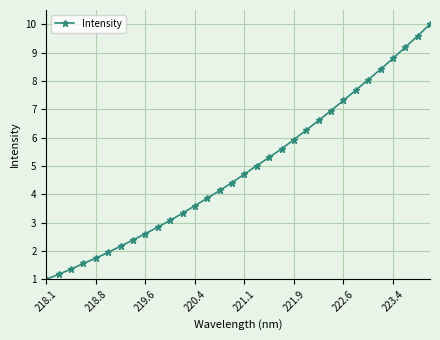

How many lines are shown in the chart?

1